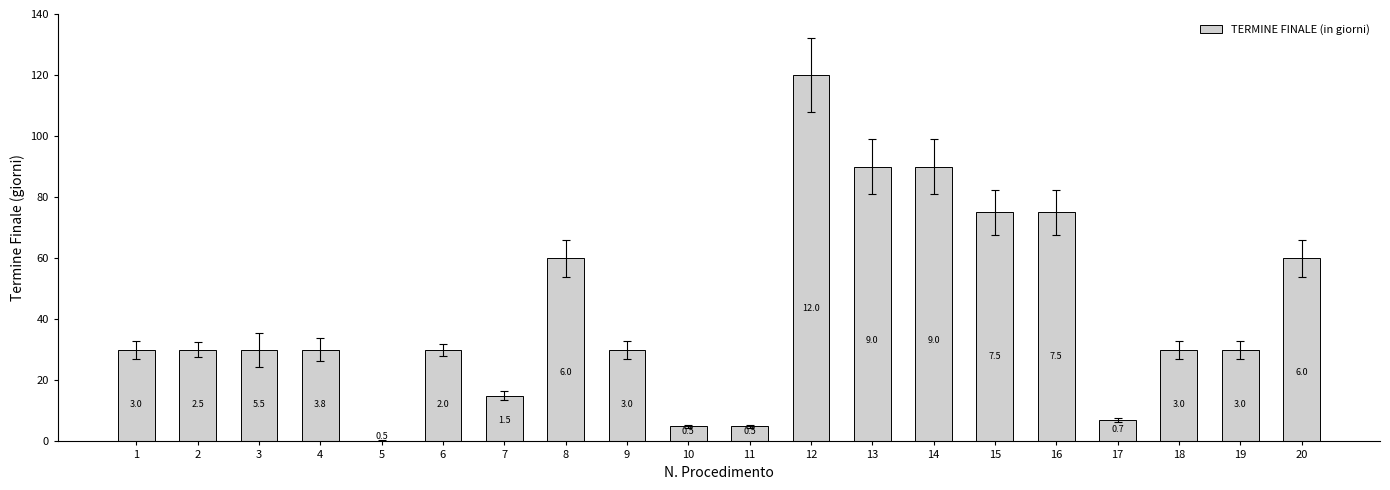

What is the value of the 9th bar from the left?

30